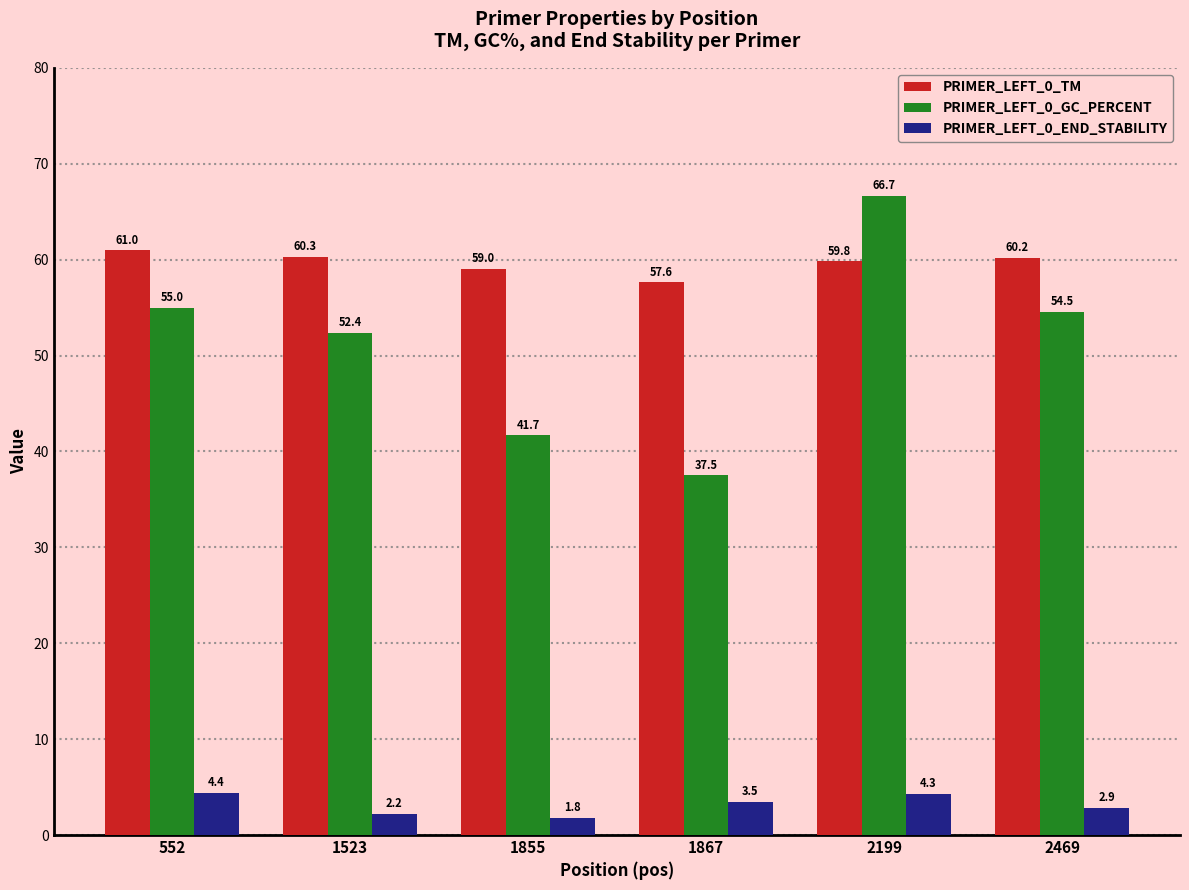

How many groups of bars are there?

6